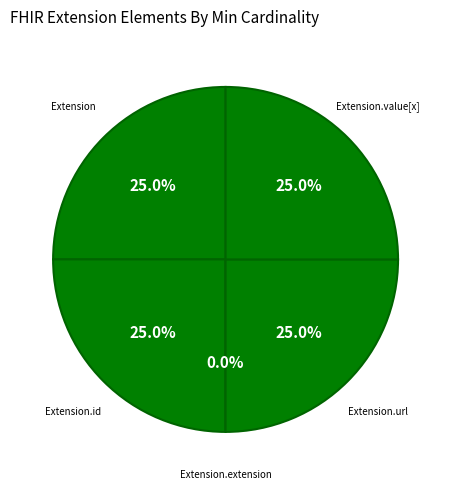

What percentage is NOT represented by Extension.id?

75.0%